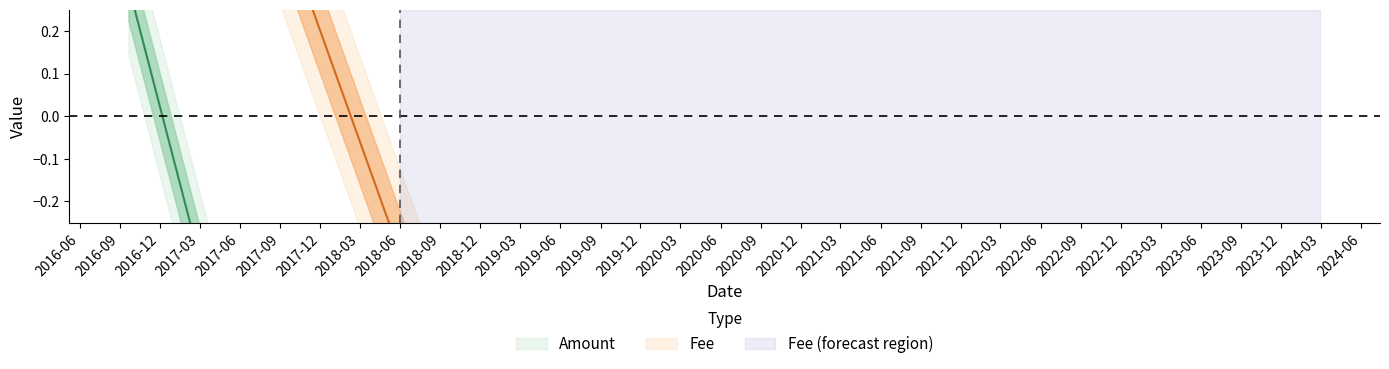

Which series has the largest range (max minus min)?

Amount